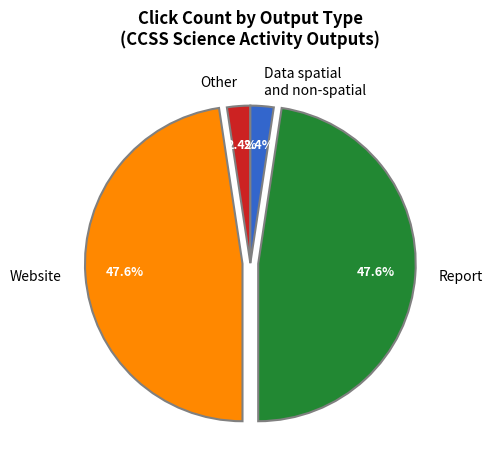

How much of the chart is everything except Website?

52.4%